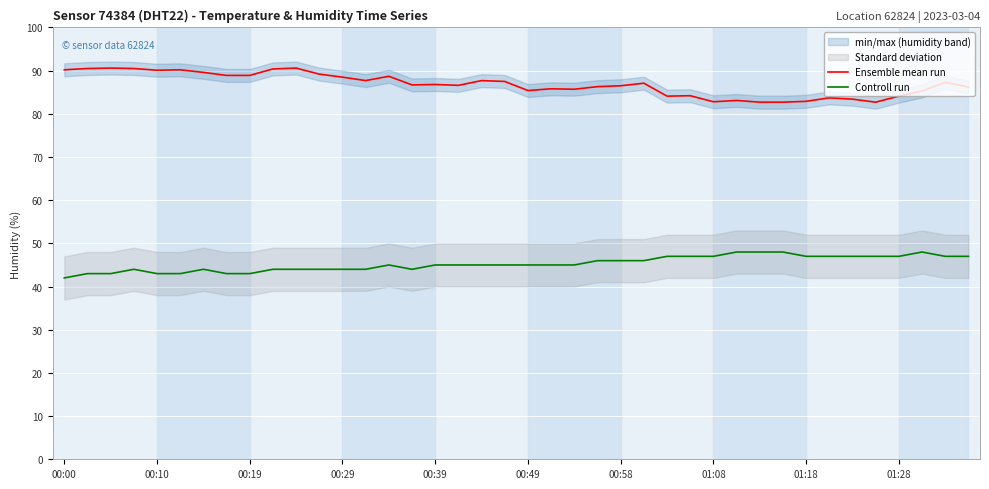

What is the difference between the Ensemble mean run values at 26 and 25?

3.0